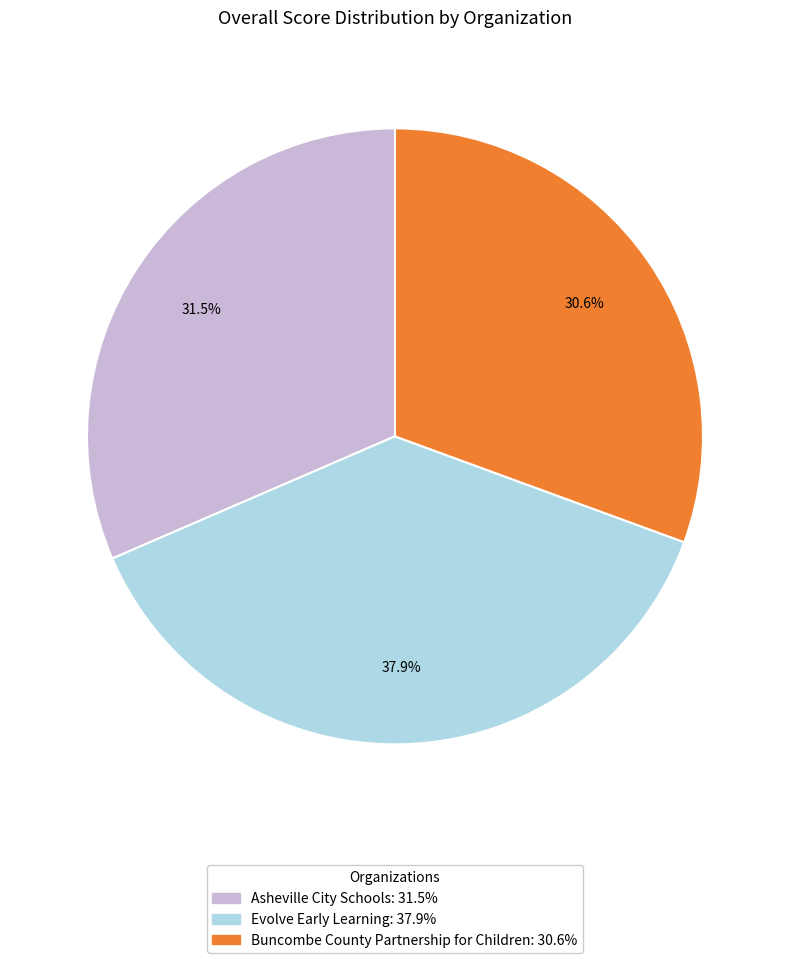

Does any single category account for the majority?

No